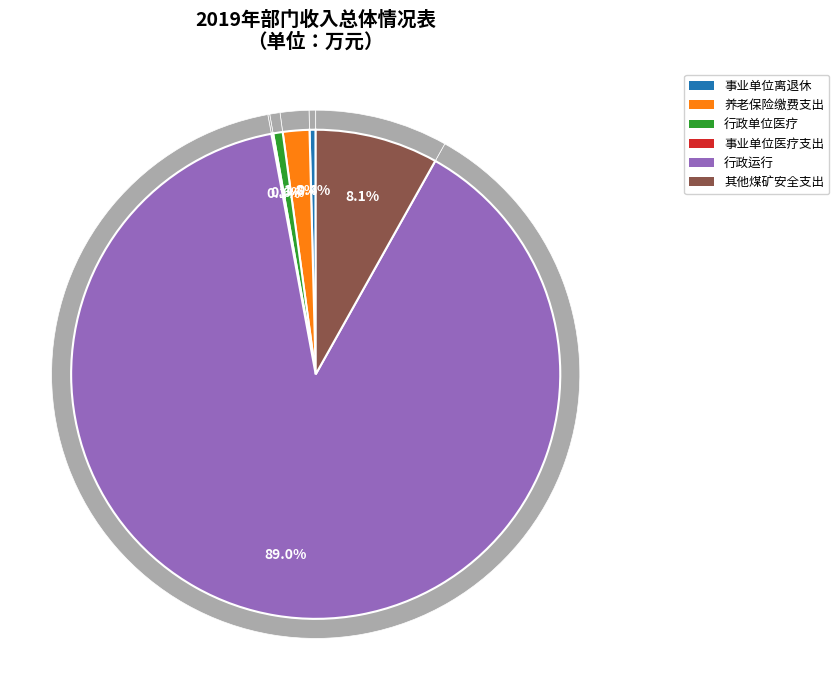

Combined, what portion of the pie is 其他煤矿安全支出 and 事业单位医疗支出?

8.2%